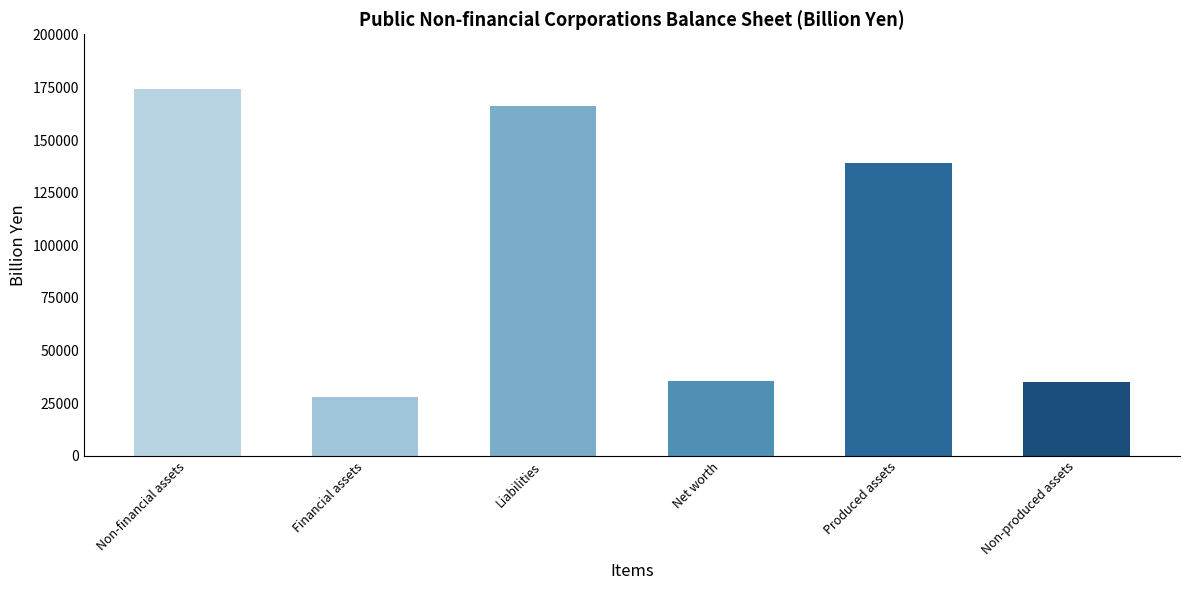

At which label is the value closest to 100931?

Produced assets